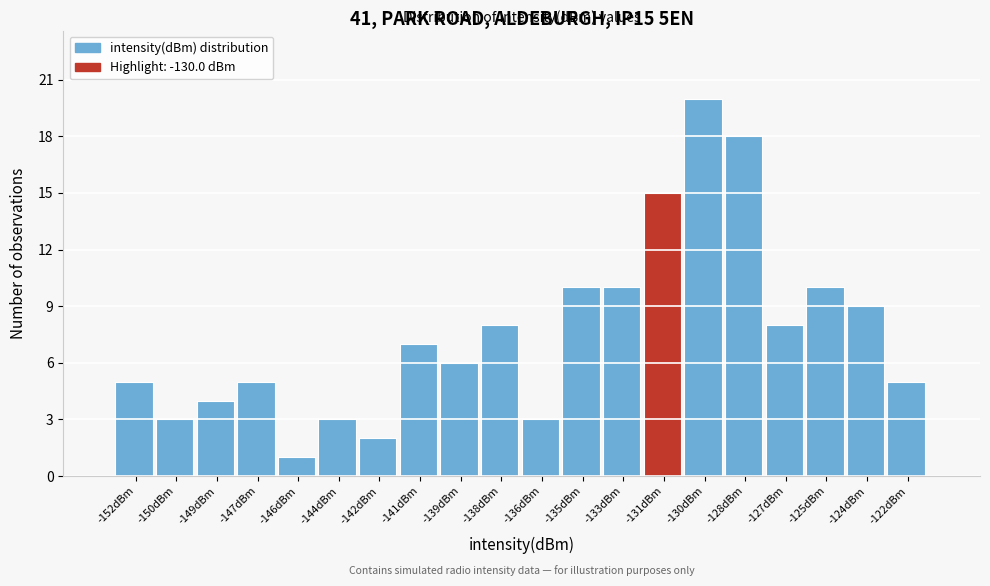

Reading left to right, what are all the values shown in this chart?

-152dBm=5	-150dBm=3	-149dBm=4	-147dBm=5	-146dBm=1	-144dBm=3	-142dBm=2	-141dBm=7	-139dBm=6	-138dBm=8	-136dBm=3	-135dBm=10	-133dBm=10	-131dBm=15	-130dBm=20	-128dBm=18	-127dBm=8	-125dBm=10	-124dBm=9	-122dBm=5